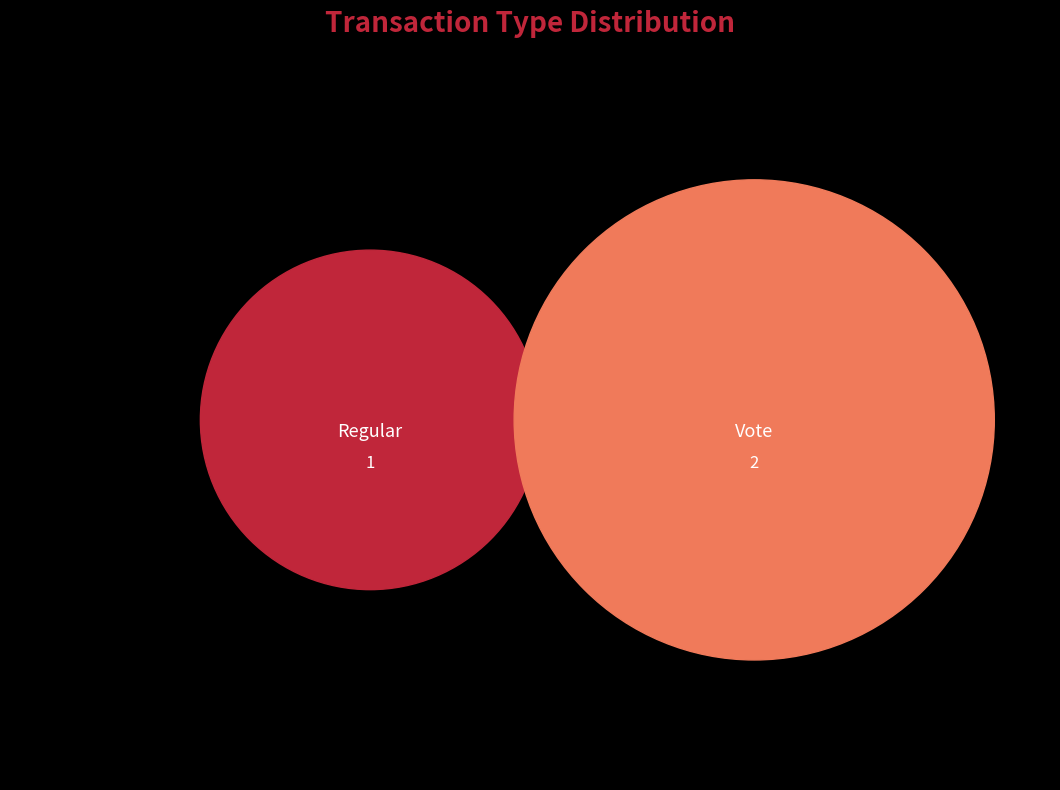

How many slices are in this pie chart?

2